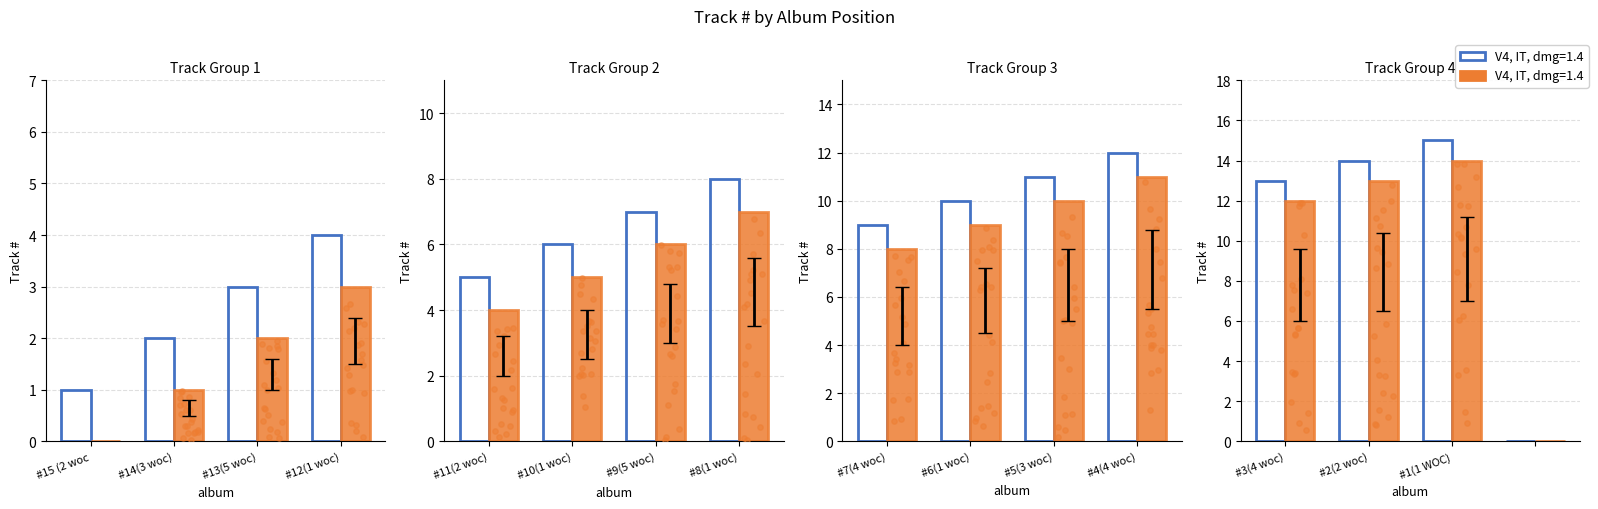

What is the ratio of the value at #15 (2 woc) to the value at #6(1 woc)?

0.1